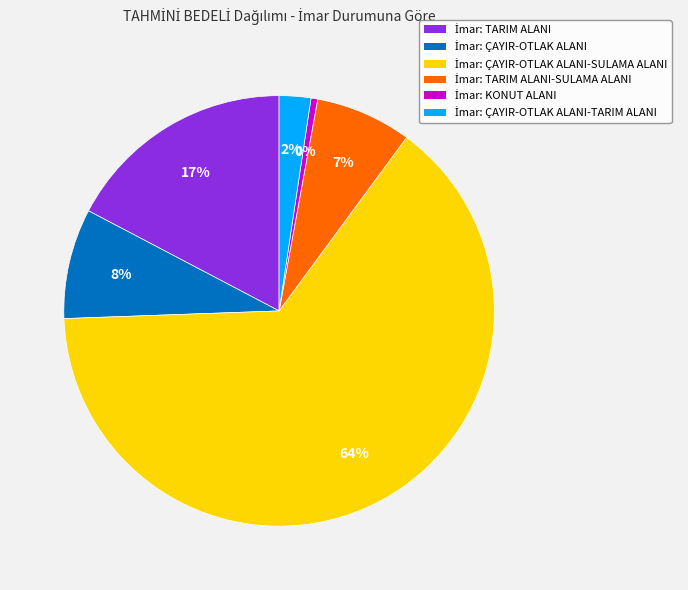

How many segments does this pie chart have?

6